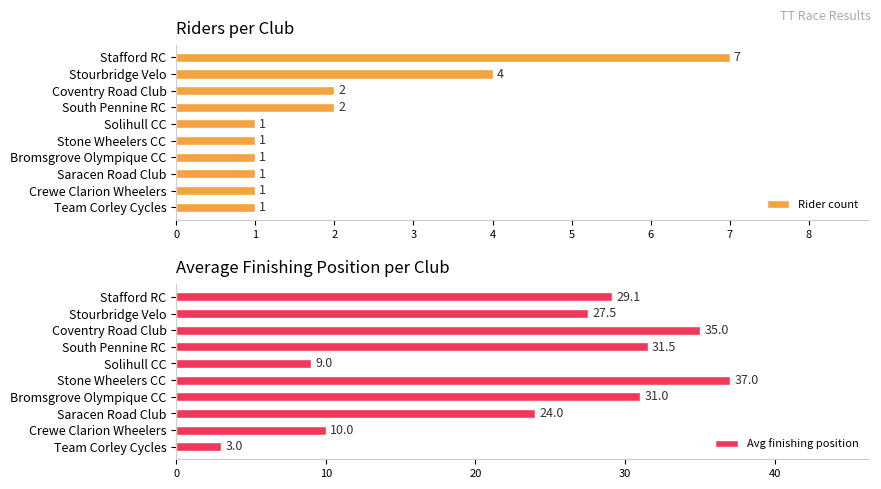

What is the sum of all Rider count values?

21